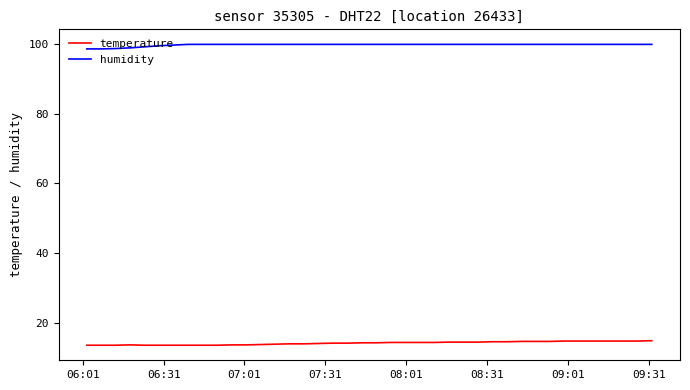

True or false: temperature and humidity cross at least once.

False